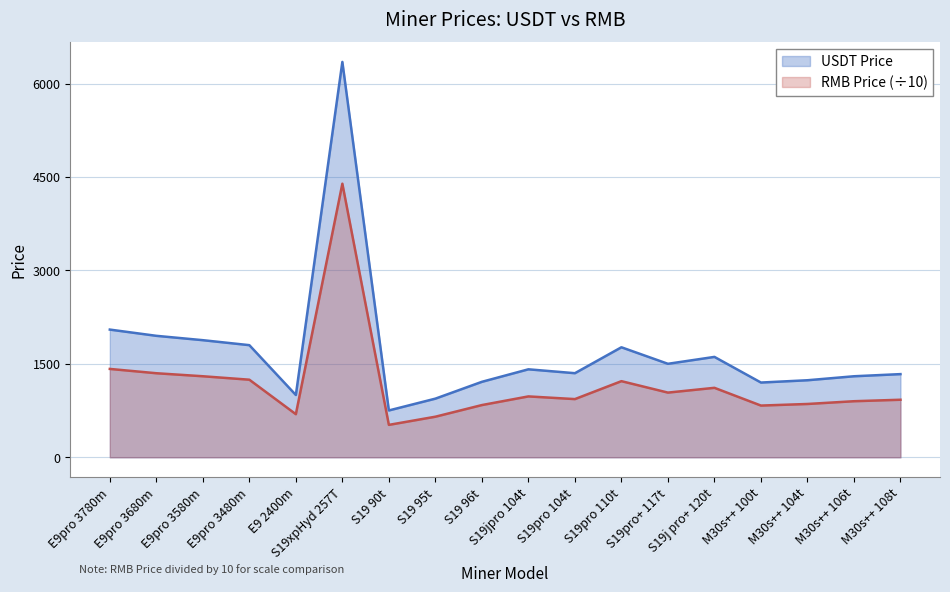

At how many categories does at least one series exceed 4721?

1